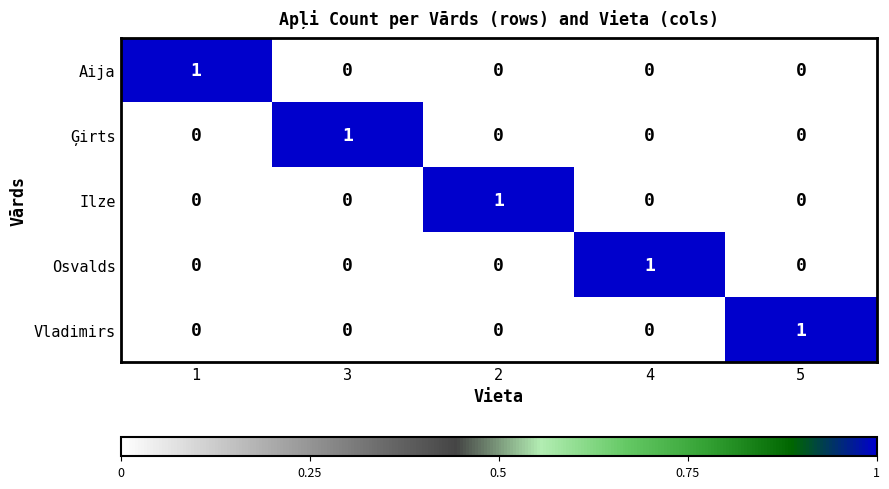

The value of Ģirts at 3 is 1. True or false?

True